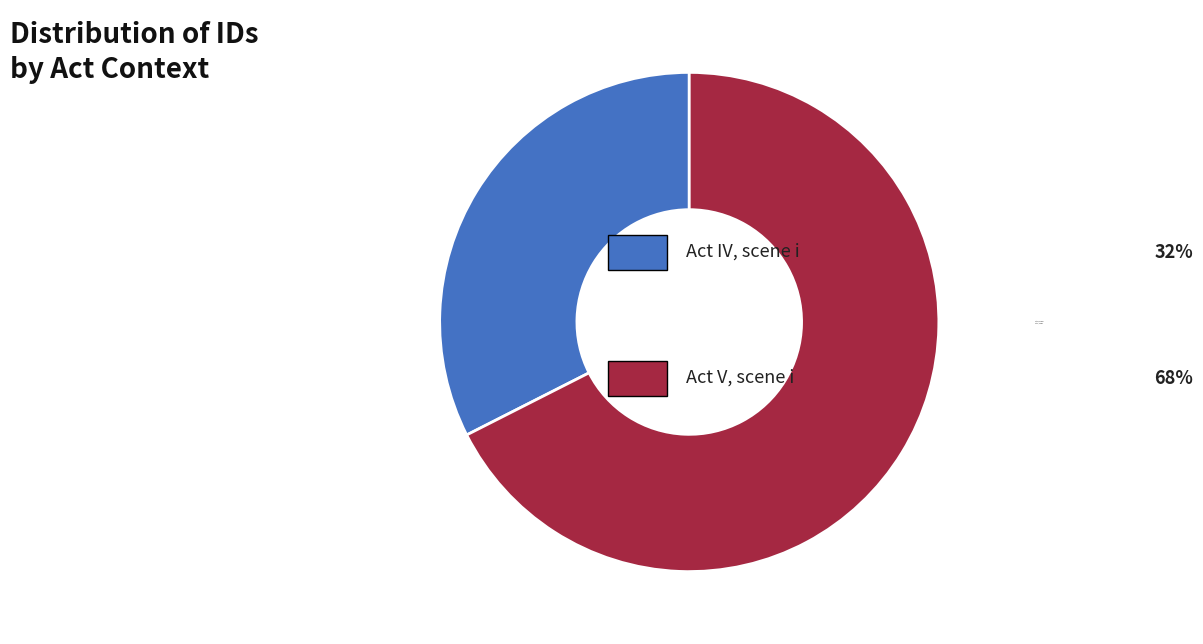

How many segments does this pie chart have?

2